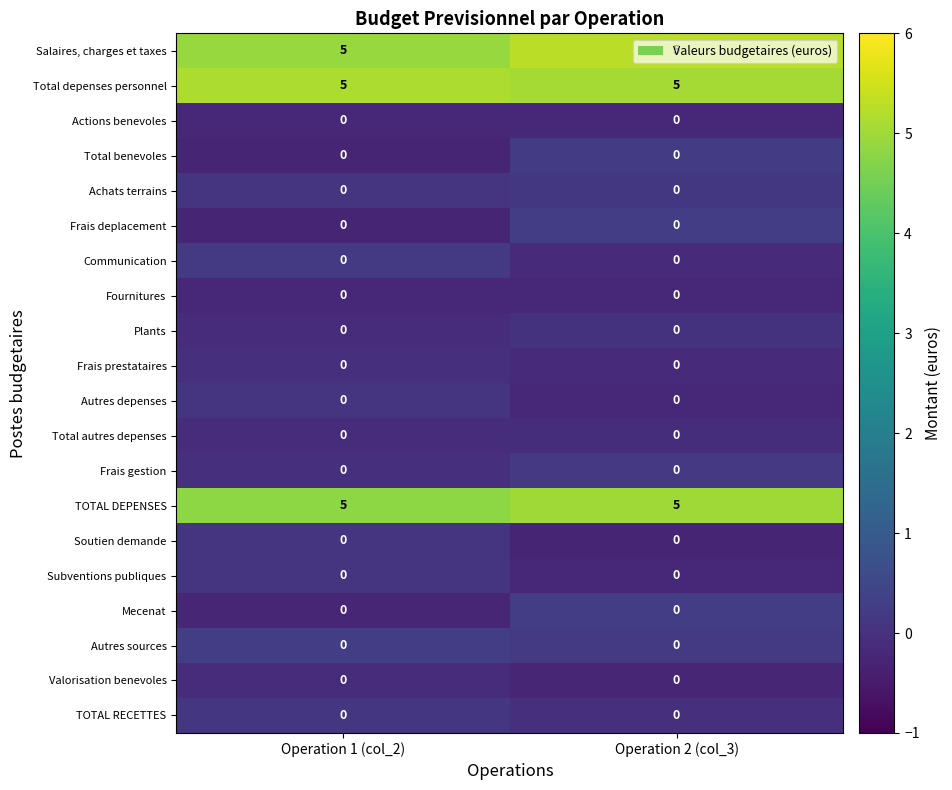

What is the total value across all series at Operation 2 (col_3)?

15